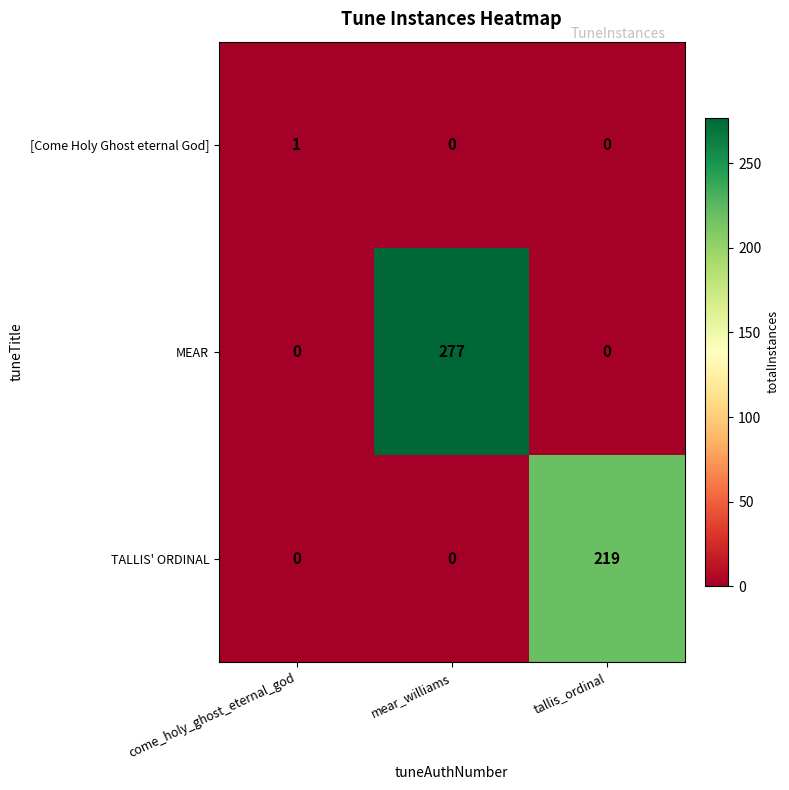

Reading right to left, list all the values displayed in this chart.

[Come Holy Ghost eternal God]: tallis_ordinal=0	mear_williams=0	come_holy_ghost_eternal_god=1
MEAR: tallis_ordinal=0	mear_williams=277	come_holy_ghost_eternal_god=0
TALLIS' ORDINAL: tallis_ordinal=219	mear_williams=0	come_holy_ghost_eternal_god=0